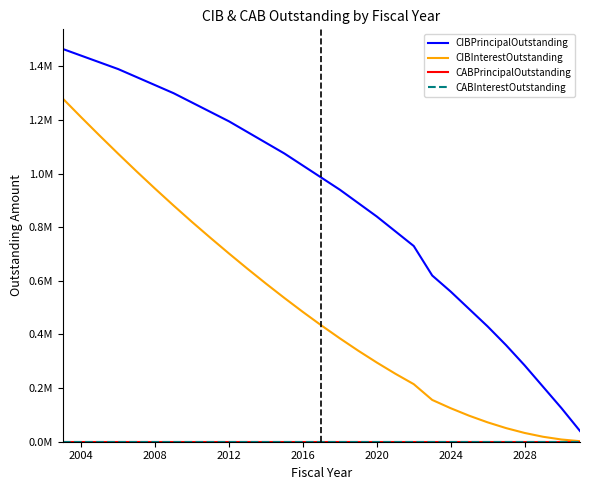

What is the difference between the second highest and second lowest values in the CIBInterestOutstanding series?

1201847.5